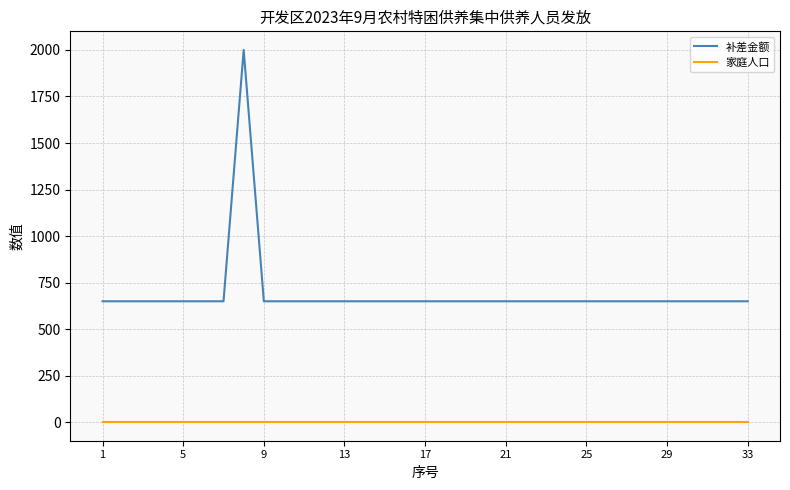

What is the sum of all 补差金额 values?

22800